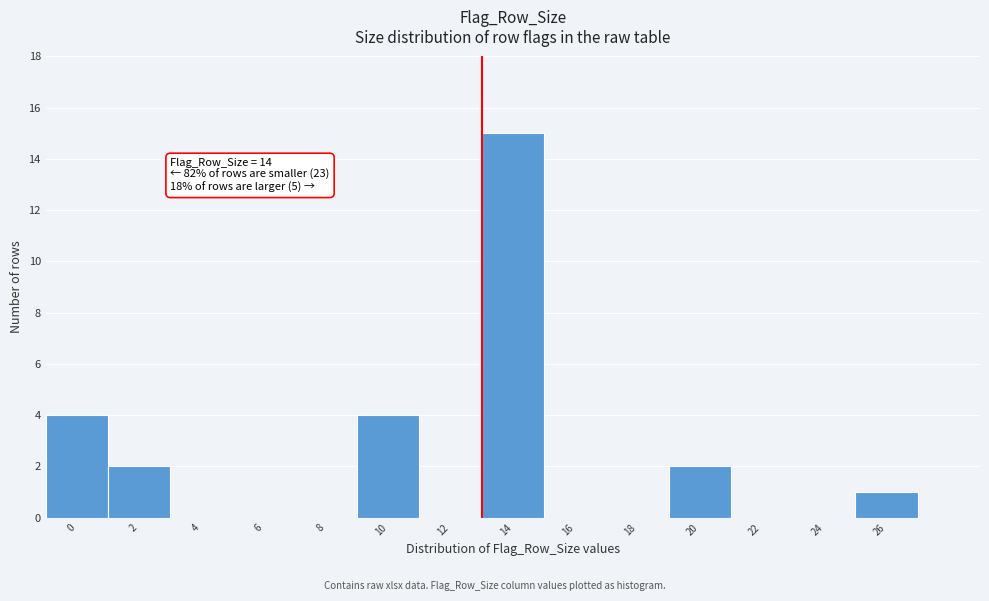

Reading left to right, list all the values displayed in this chart.

0=4	2=2	4=0	6=0	8=0	10=4	12=0	14=15	16=0	18=0	20=2	22=0	24=0	26=1